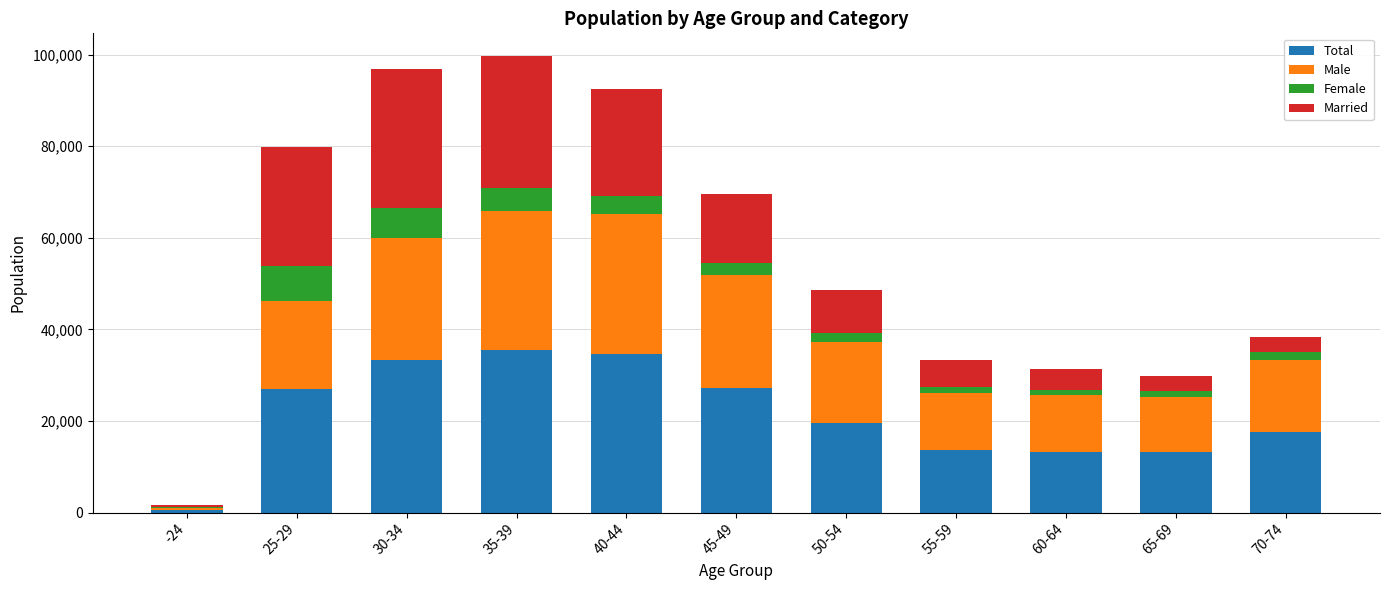

What is the sum of all Total values?

235388